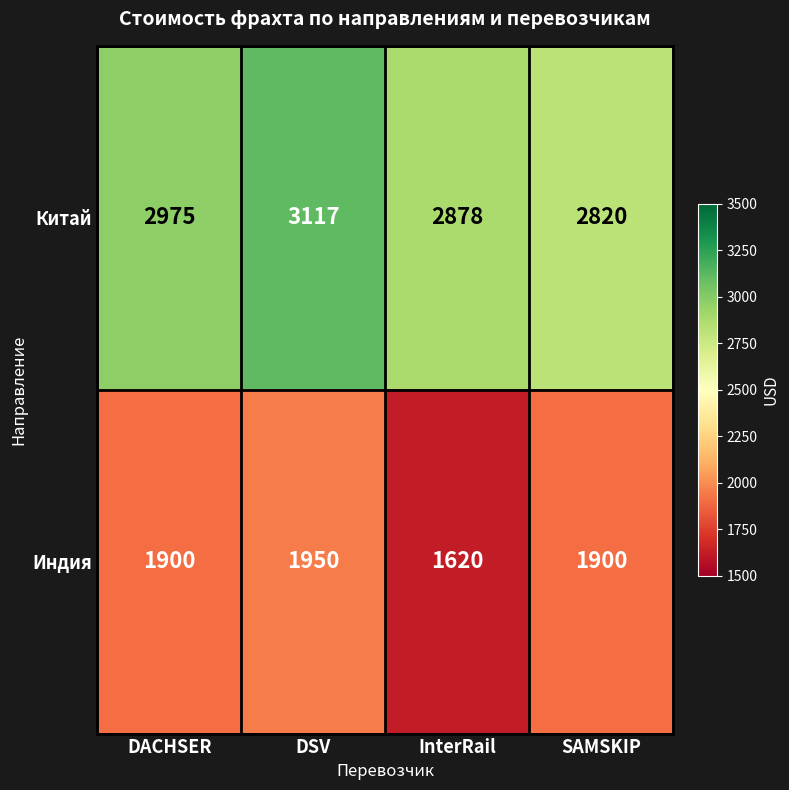

Reading left to right, list all the values displayed in this chart.

Китай: 2975	3117	2878	2820
Индия: 1900	1950	1620	1900